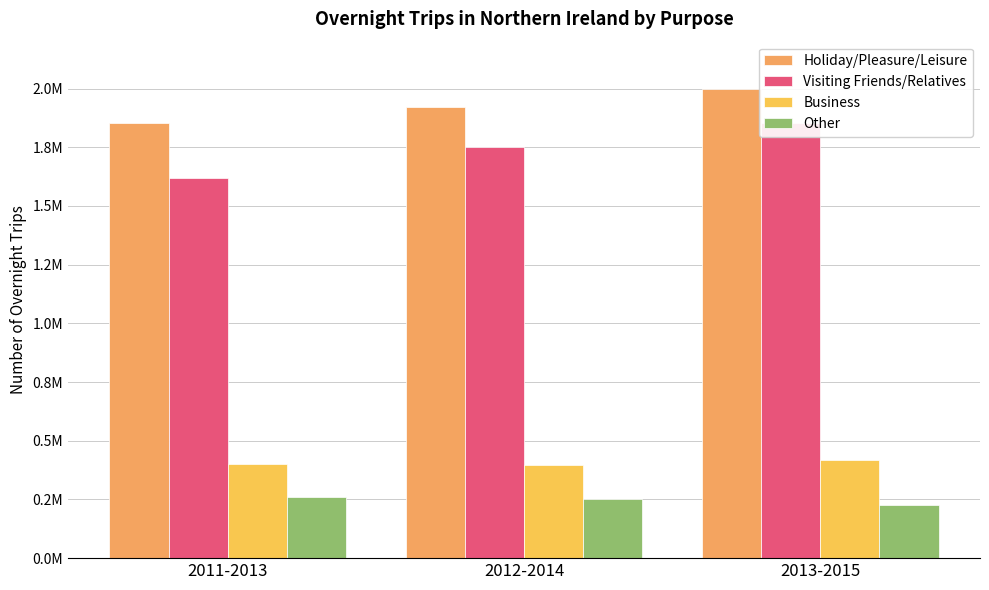

Which series has the largest total across all categories?

Holiday/Pleasure/Leisure